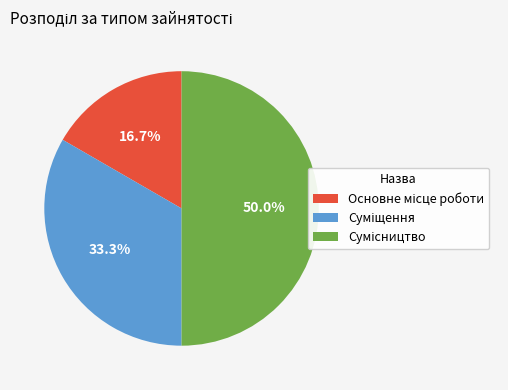

Combined, what portion of the pie is Суміщення and Сумісництво?

83.3%